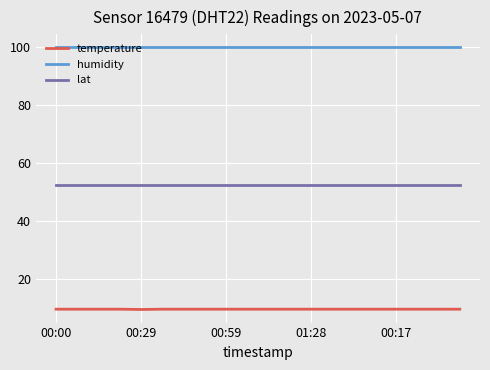

List the series in order of their peak value, highest first.

humidity, lat, temperature